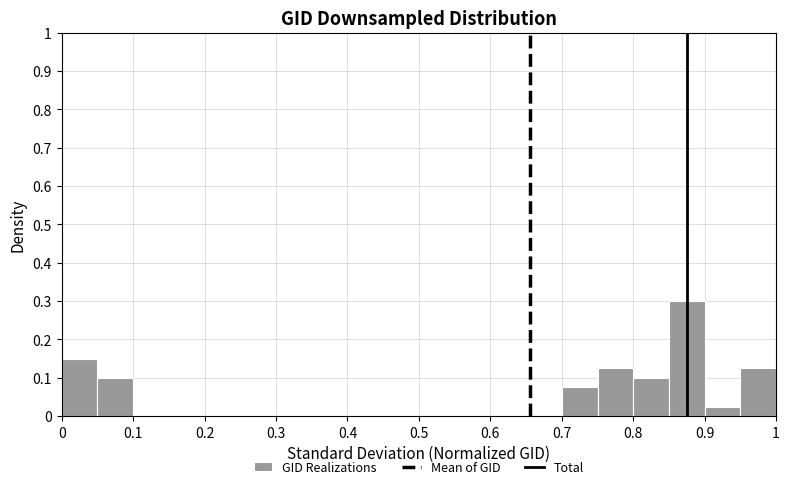

Which range on the x-axis has the tallest bar?

0.85 to 0.90